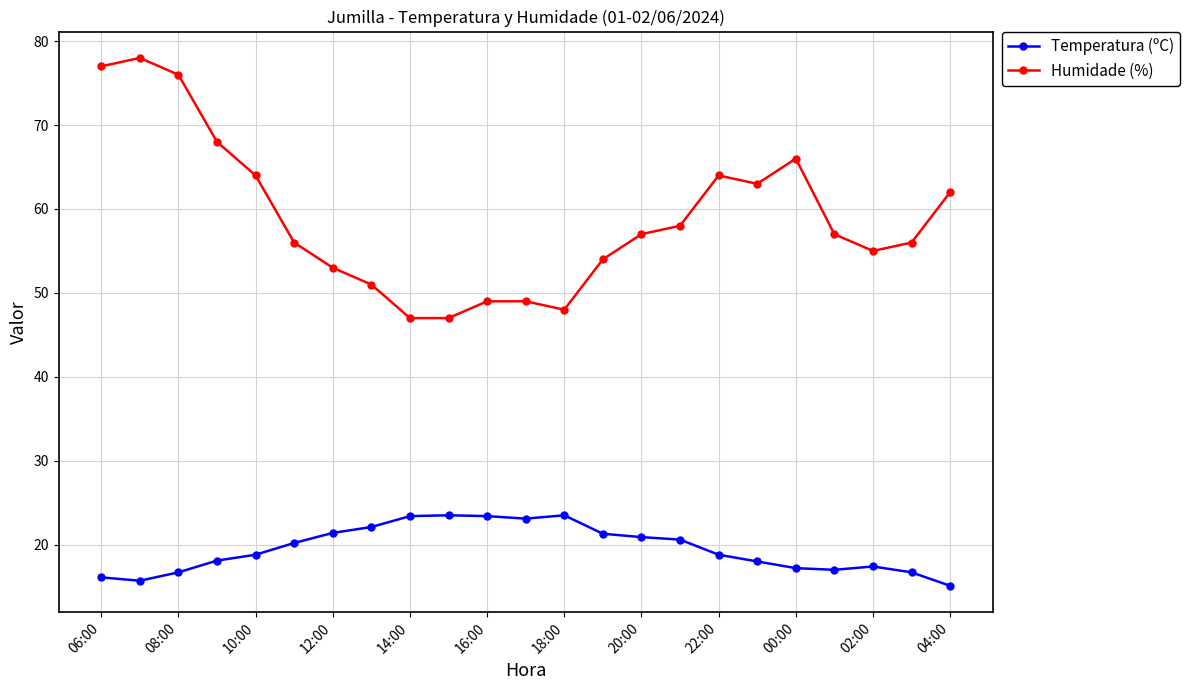

What is the value of the Temperatura (ºC) point at the 4th from the left?

18.1